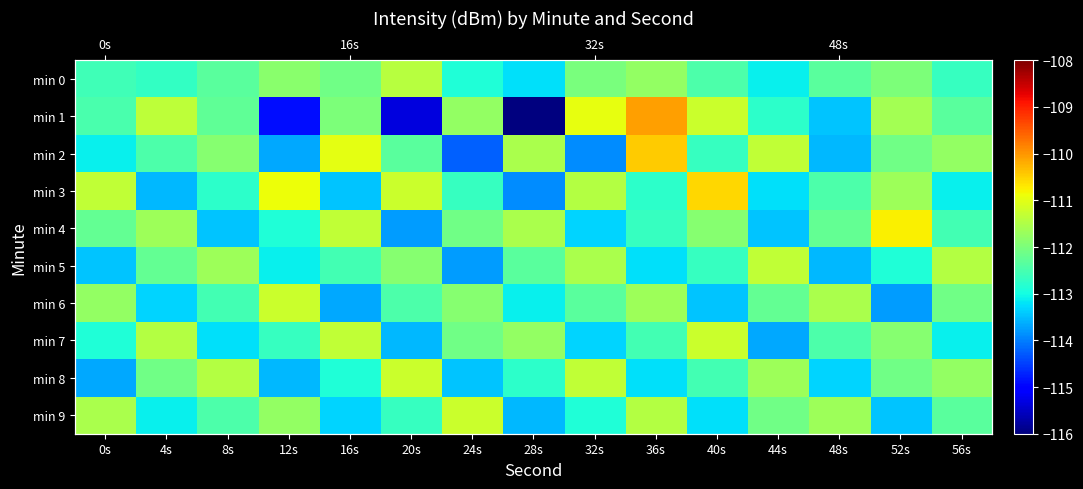

Between 36s and 44s, which is larger?

36s